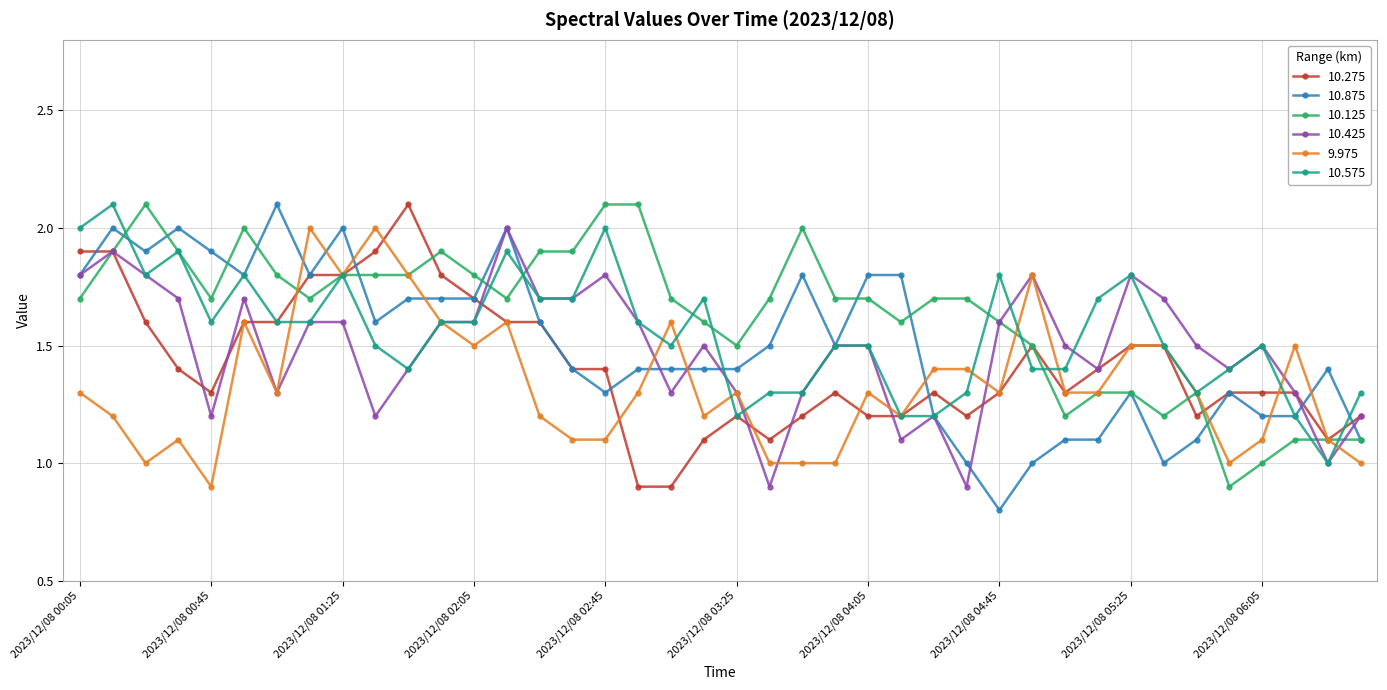

What is the difference between the maximum and minimum values in the 10.575 series?

1.1